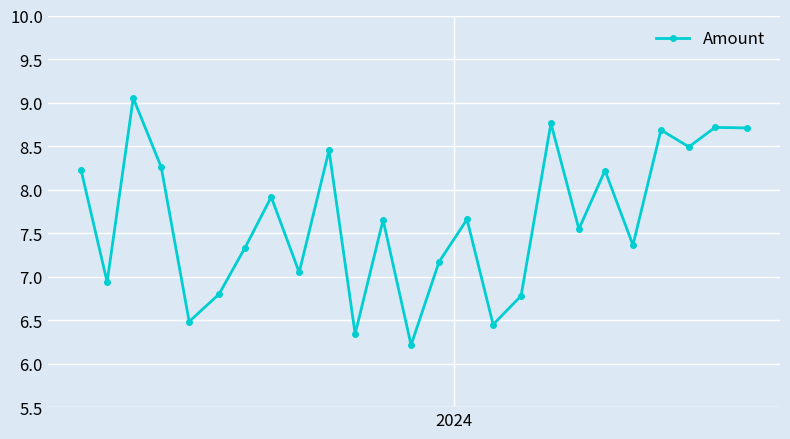

True or false: the data has more than 1 interior local peaks.

True